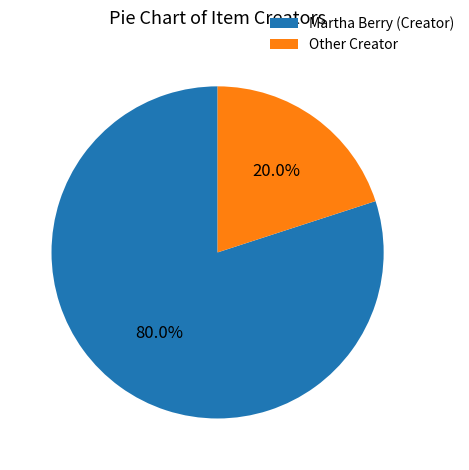

What is the smallest slice in the pie chart?

Other Creator